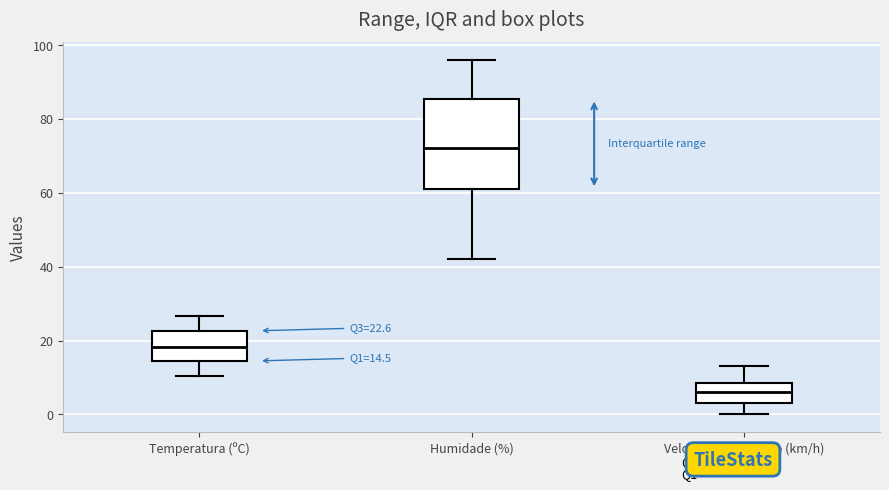

Which box's median line is the lowest?

Velocidade do vento (km/h)